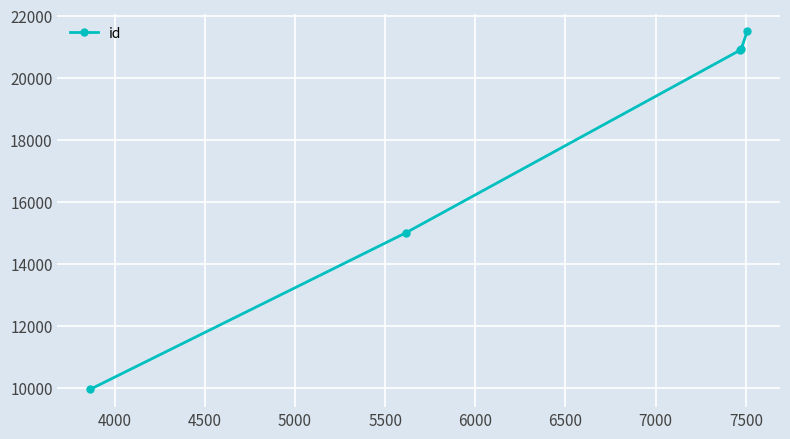

True or false: there are more than 1 points higher than both neighbors.

False